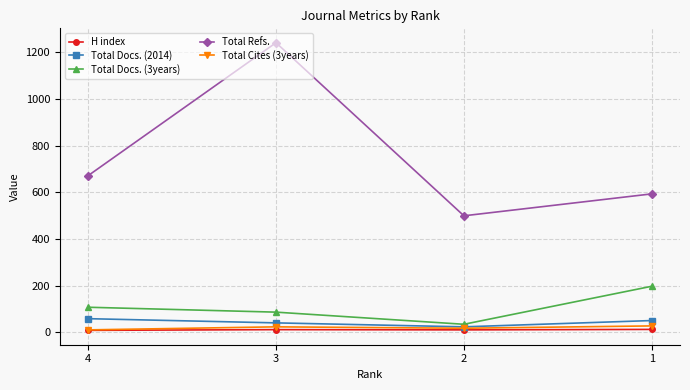

True or false: Total Docs. (3years) has a value of 160 at 4.

False